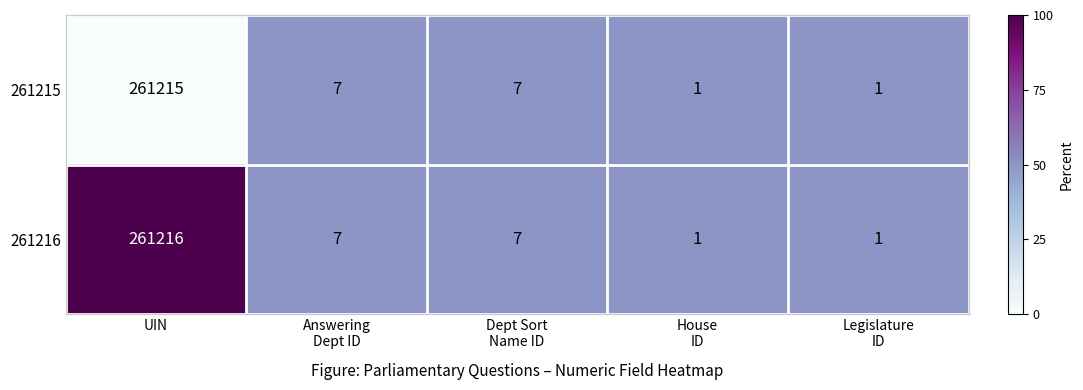

Where does the 261215 series first go above 7?

UIN